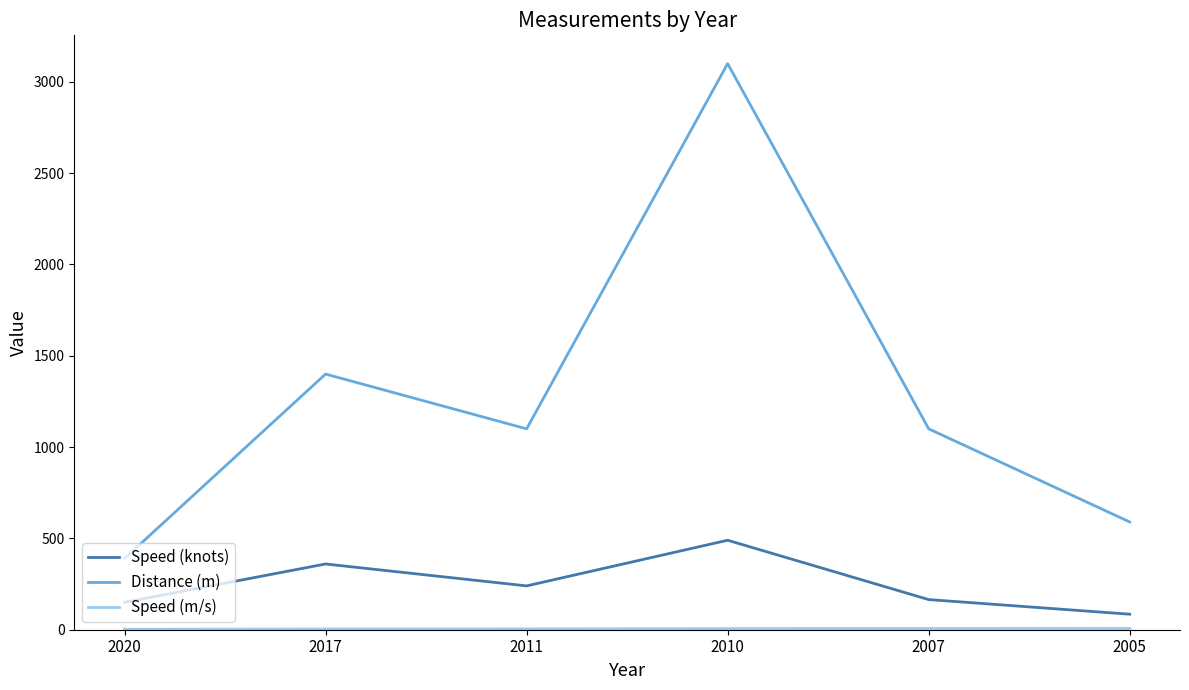

At which category does Distance (m) reach its first local peak?

2017